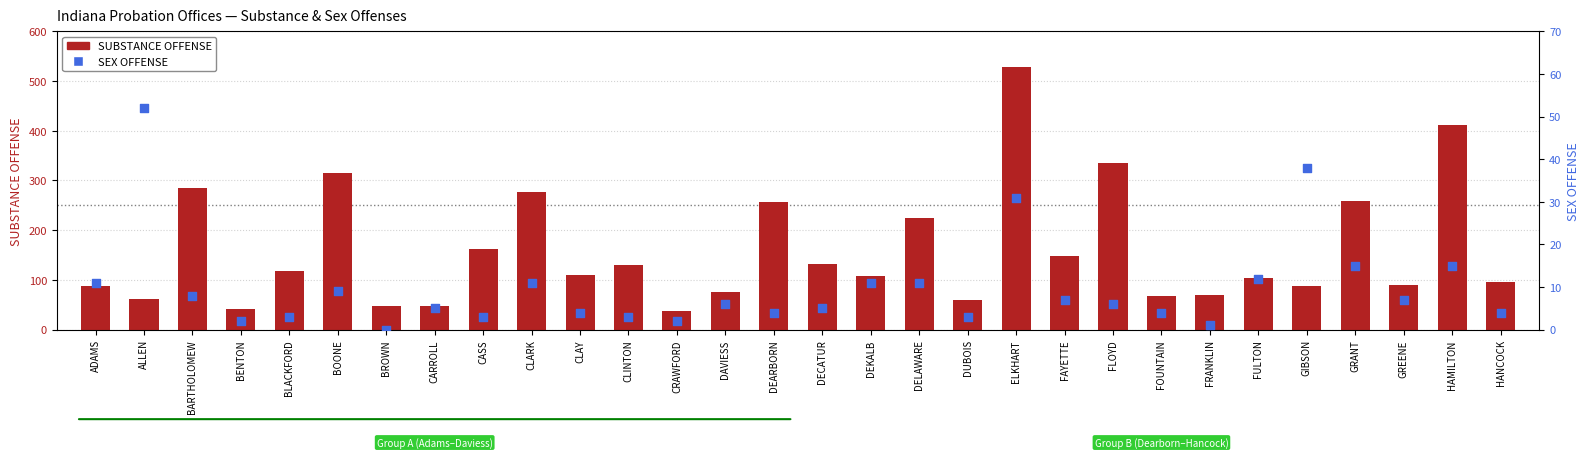

Which series has the largest Y range (max minus min)?

SUBSTANCE OFFENSE